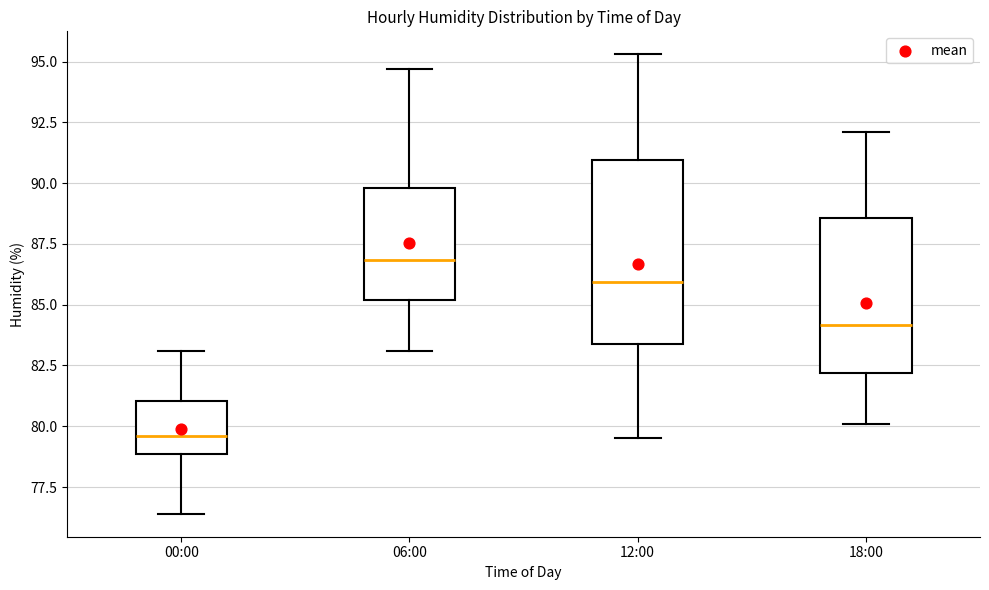

Reading left to right, read every box against the y-axis: the position of its median line, the range the box covers, and the ends of its whiskers. The values are not printed on the chart, so give them approximately, as read against the axis.

00:00: median 79.5, box 79.0 to 81.0, whiskers 76.5 to 83.0
06:00: median 87.0, box 85.0 to 90.0, whiskers 83.0 to 94.5
12:00: median 86.0, box 83.5 to 91.0, whiskers 79.5 to 95.5
18:00: median 84.0, box 82.0 to 88.5, whiskers 80.0 to 92.0